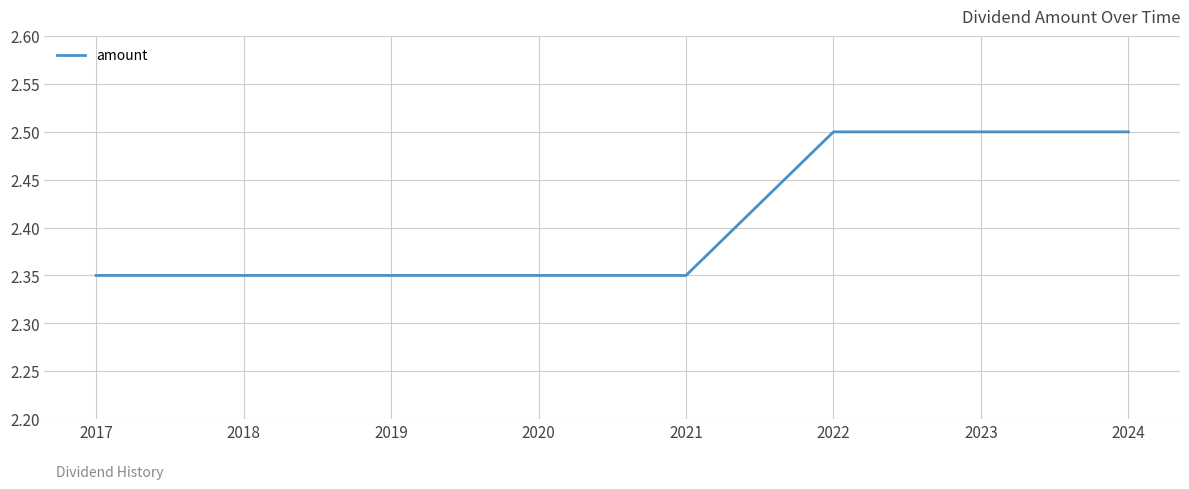

What is the maximum value shown in the chart?

2.5